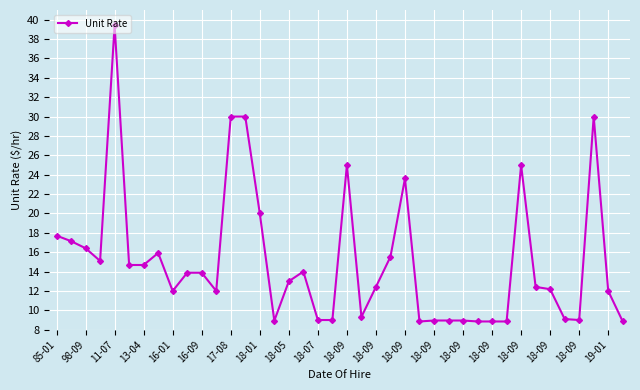

What is the average value?

15.1